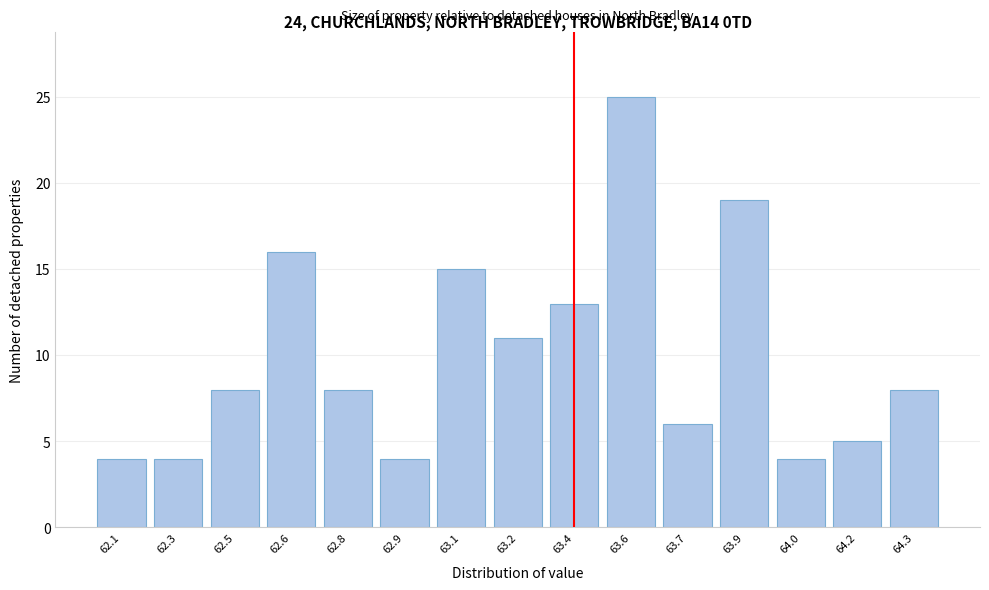

Reading right to left, transcribe all the data shown in this chart.

8	5	4	19	6	25	13	11	15	4	8	16	8	4	4